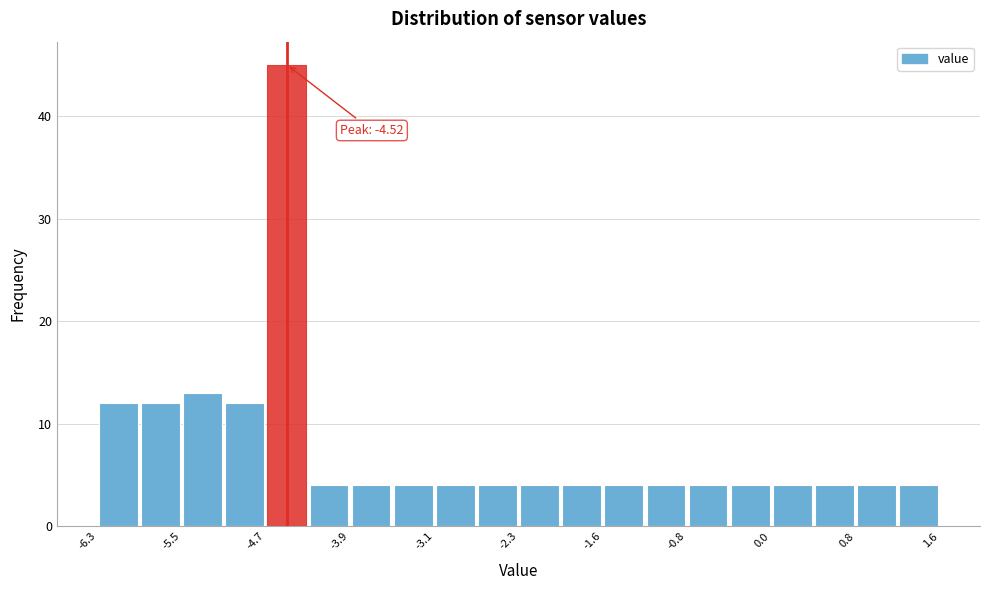

Around what value on the x-axis is the tallest bar? Give the approximate position of its centre, as read against the axis.

-4.5